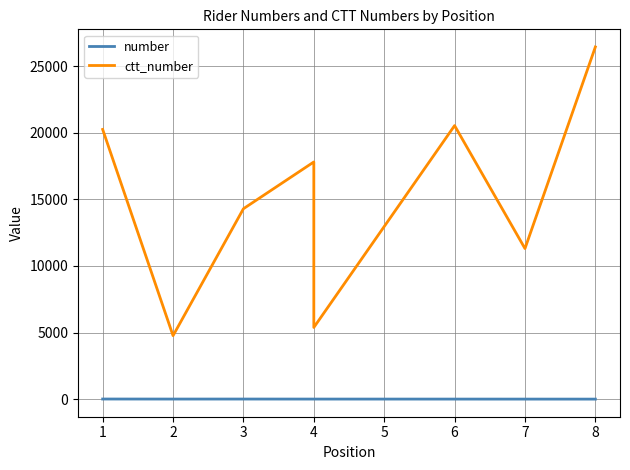

True or false: number has more than 0 points higher than both neighbors.

True